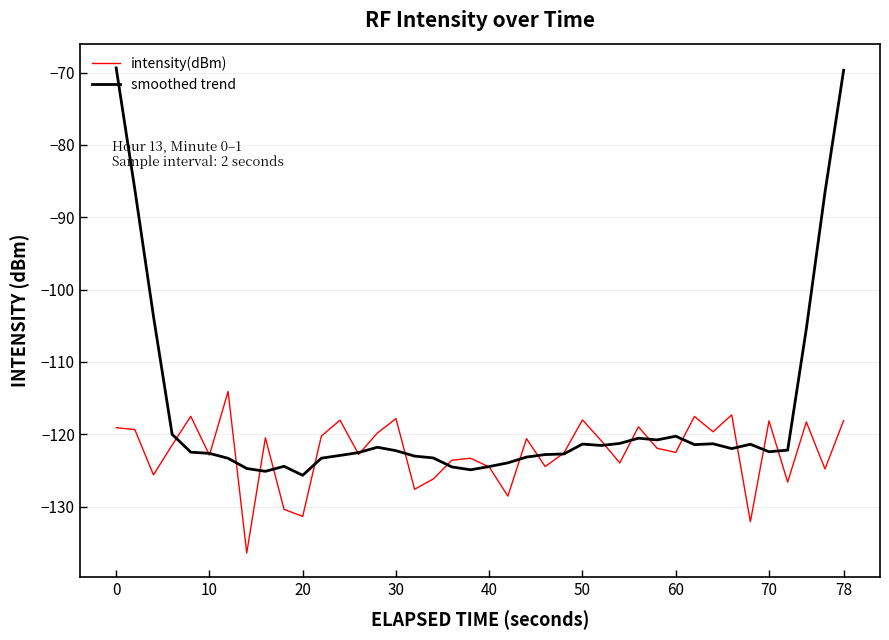

What is the maximum value for intensity(dBm)?

-114.1